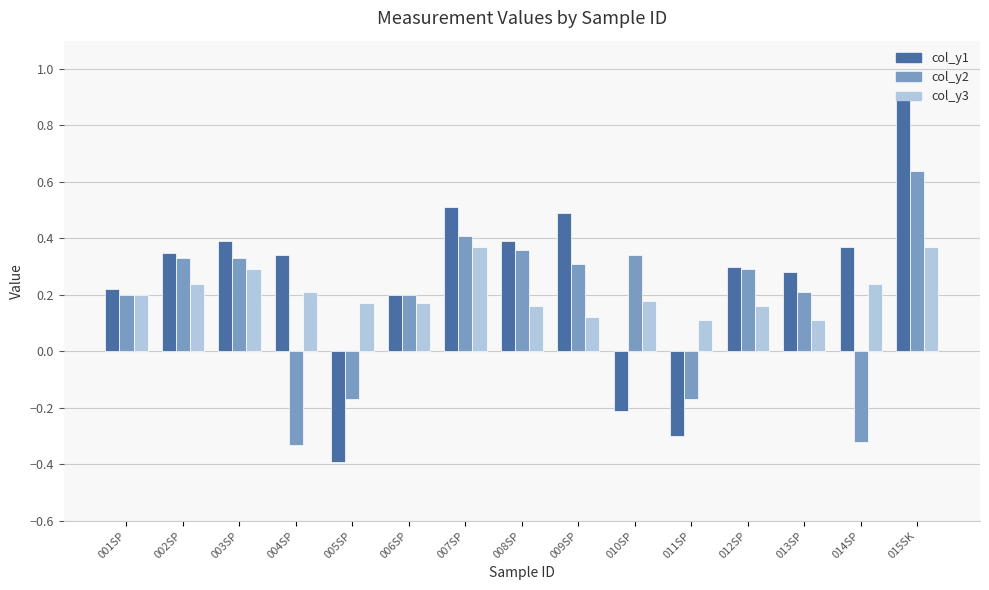

What is the sum of all col_y2 values?

2.6